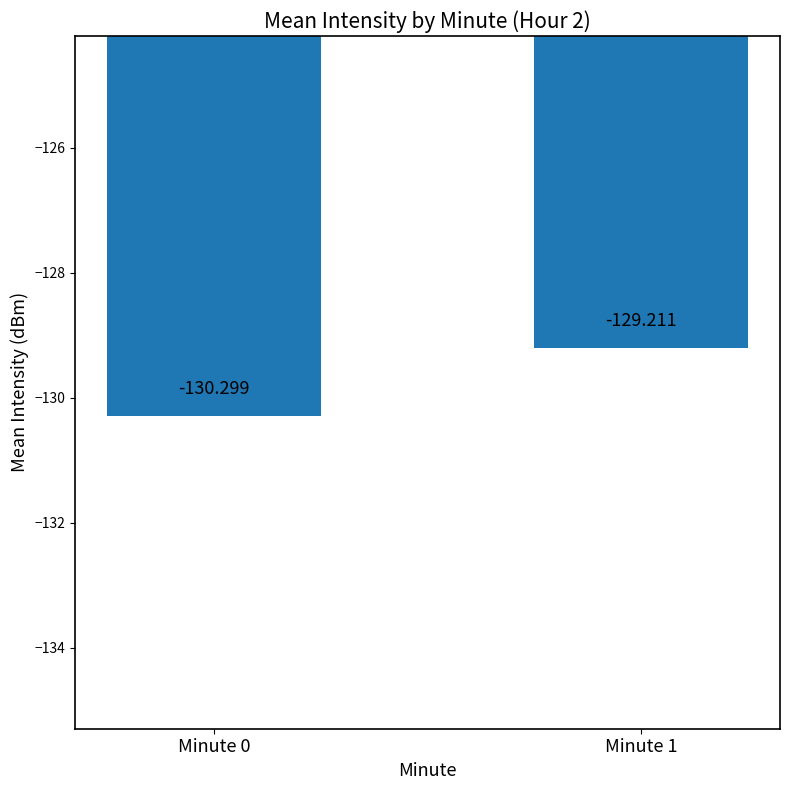

How many values are between -130 and -129?

1